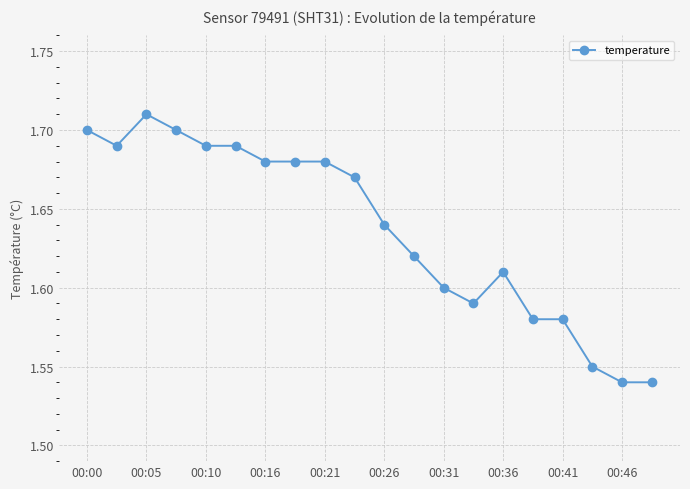

True or false: the data has more than 0 interior local peaks.

True